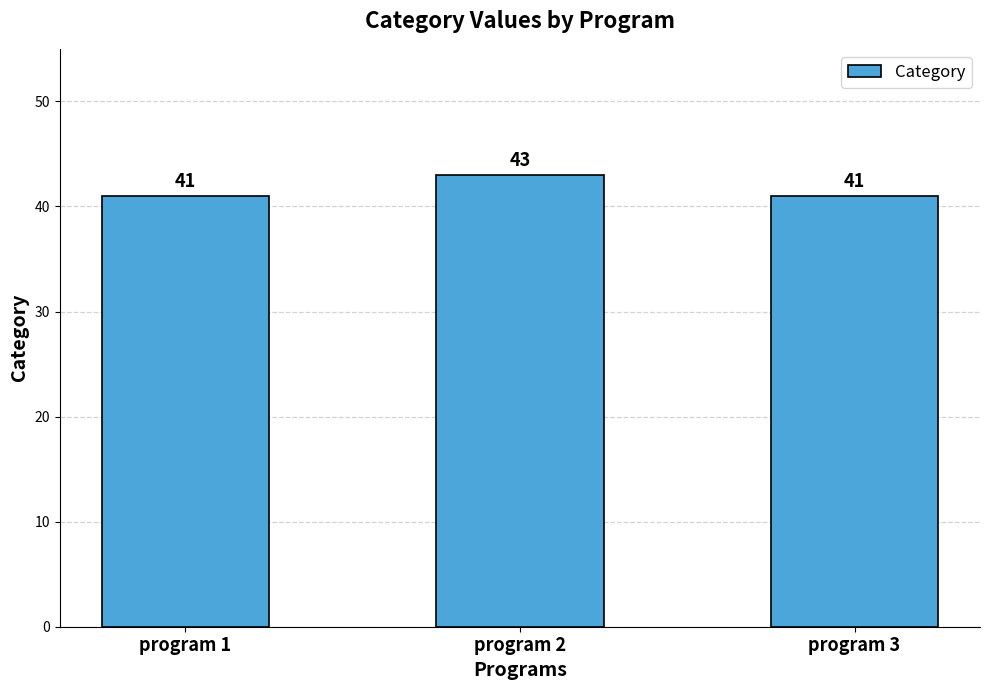

Reading right to left, transcribe all the data shown in this chart.

41	43	41